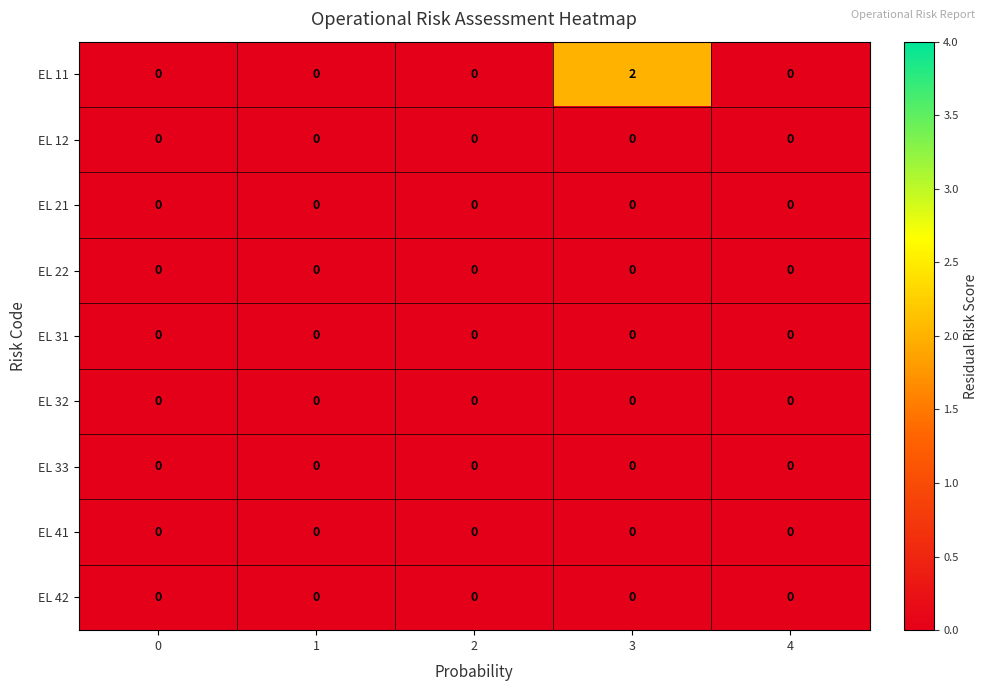

Which series has the largest range (max minus min)?

EL 11